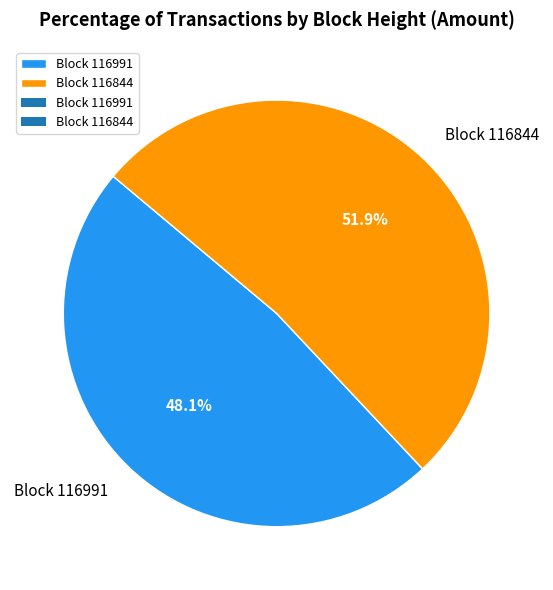

Between Block 116844 and Block 116991, which is larger?

Block 116844